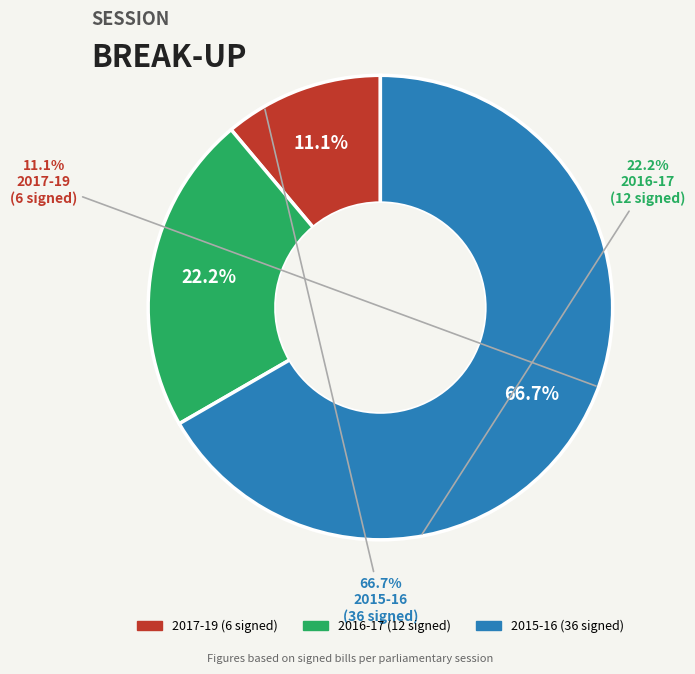

Is it true that 2017-19 is 11% of the pie?

True